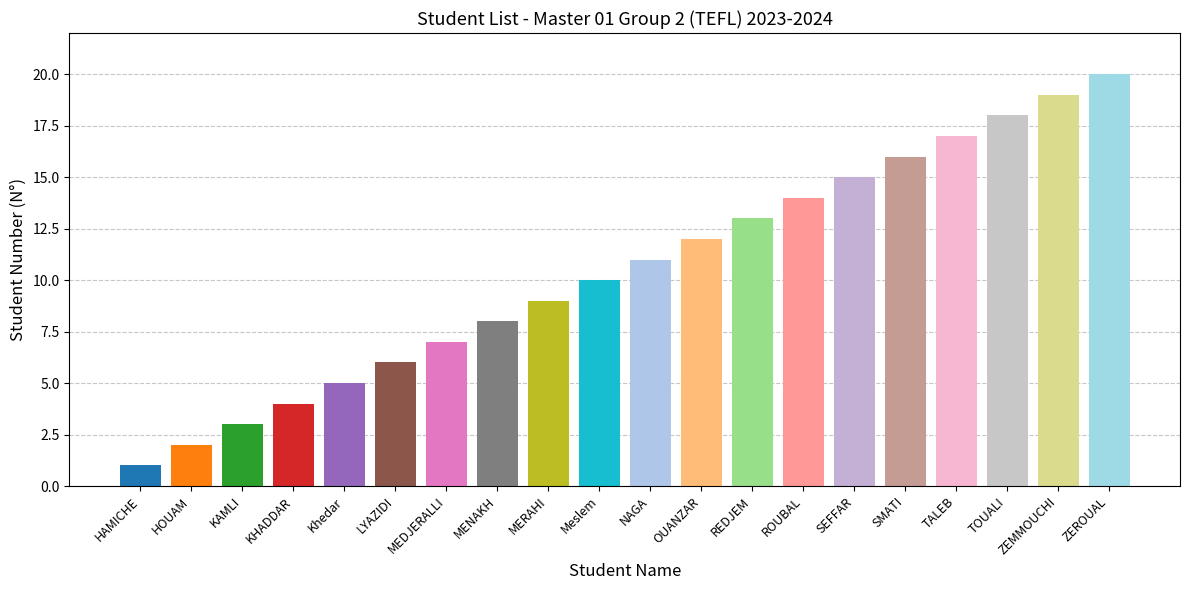

Which has a higher value, HAMICHE or SEFFAR?

SEFFAR